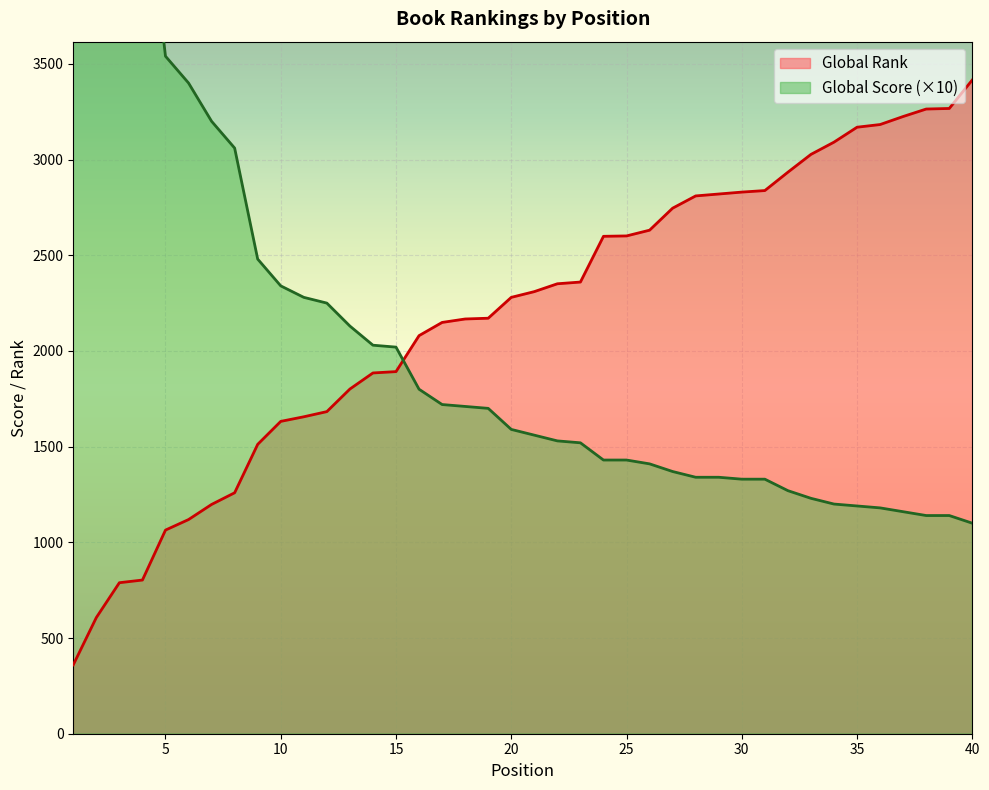

Reading left to right, transcribe all the data shown in this chart.

Global Rank: 360	607	789	803	1064	1119	1198	1259	1512	1632	1656	1683	1801	1885	1892	2080	2149	2167	2171	2280	2310	2351	2360	2599	2601	2631	2746	2810	2820	2830	2838	2934	3027	3091	3169	3183	3225	3264	3267	3416
Global Score: 9130	5940	4650	4590	3540	3400	3200	3060	2480	2340	2280	2250	2130	2030	2020	1800	1720	1710	1700	1590	1560	1530	1520	1430	1430	1410	1370	1340	1340	1330	1330	1270	1230	1200	1190	1180	1160	1140	1140	1100